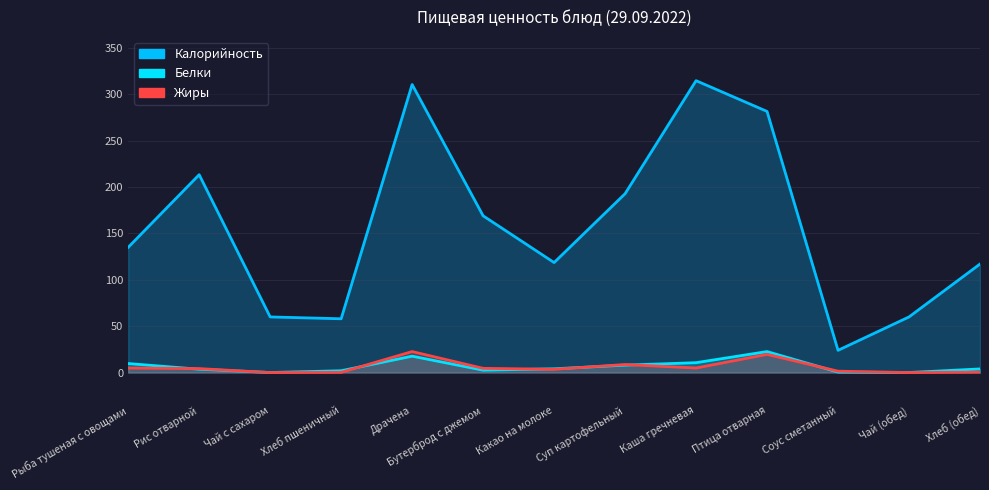

True or false: Жиры and Калорийность intersect in this chart.

False